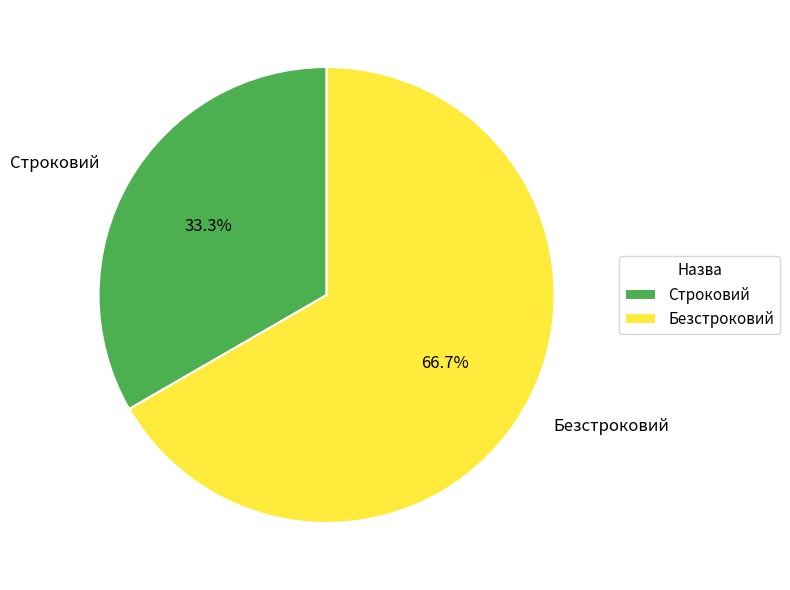

What percentage is the Безстроковий slice, to the nearest percent?

67%